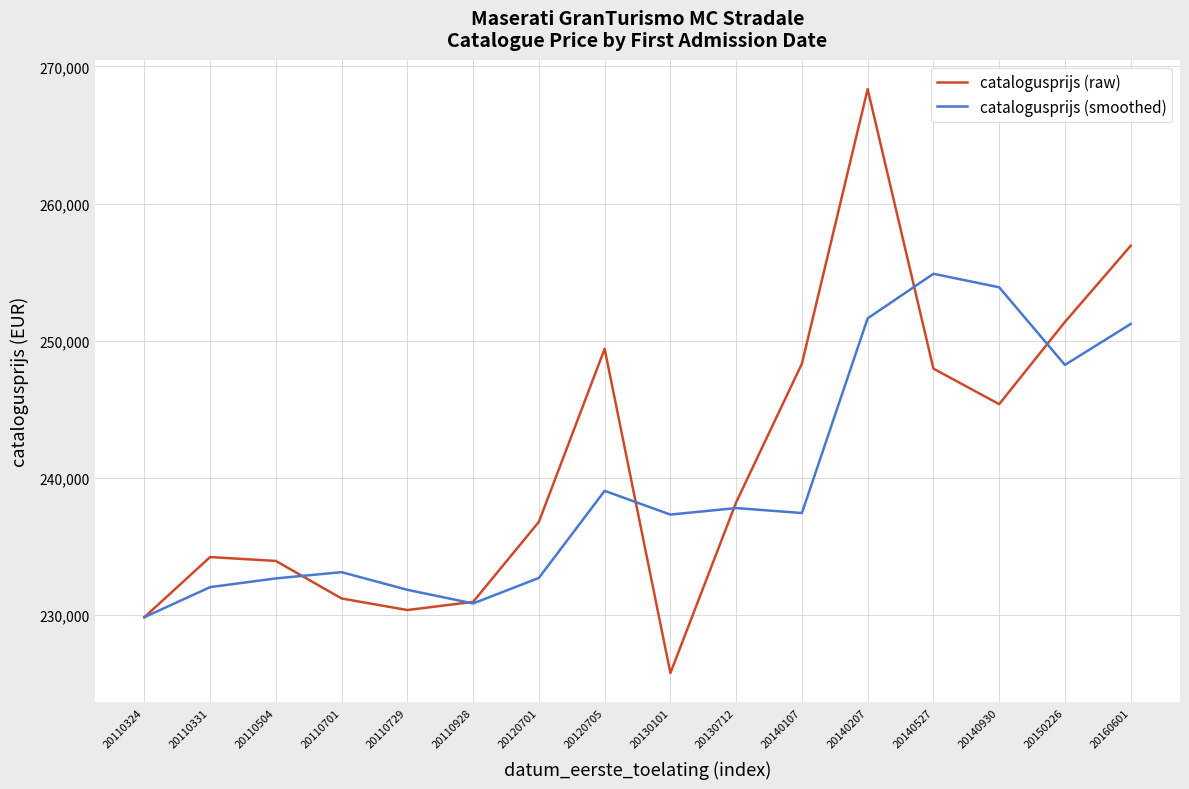

At which category does the chart reach its peak across all series?

20140207